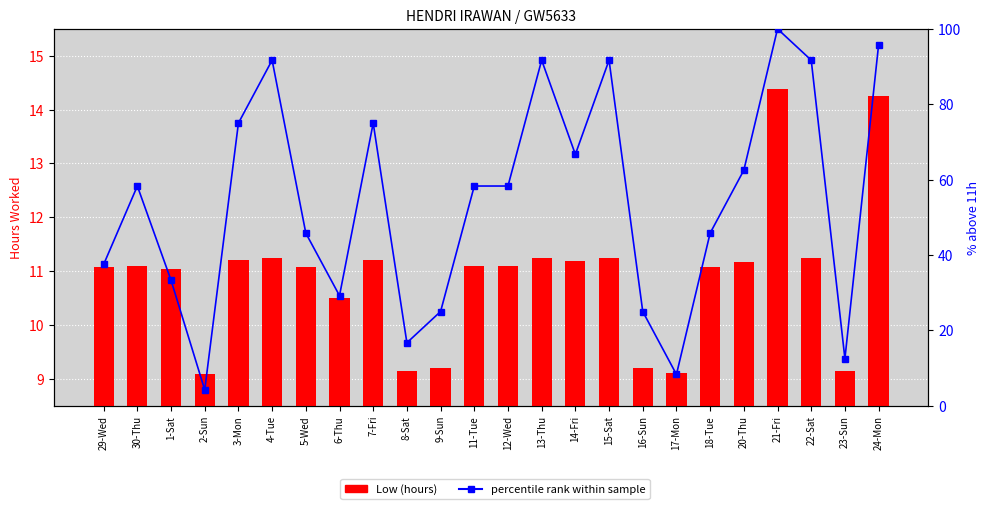

Which category has the lowest value across all series?

2-Sun